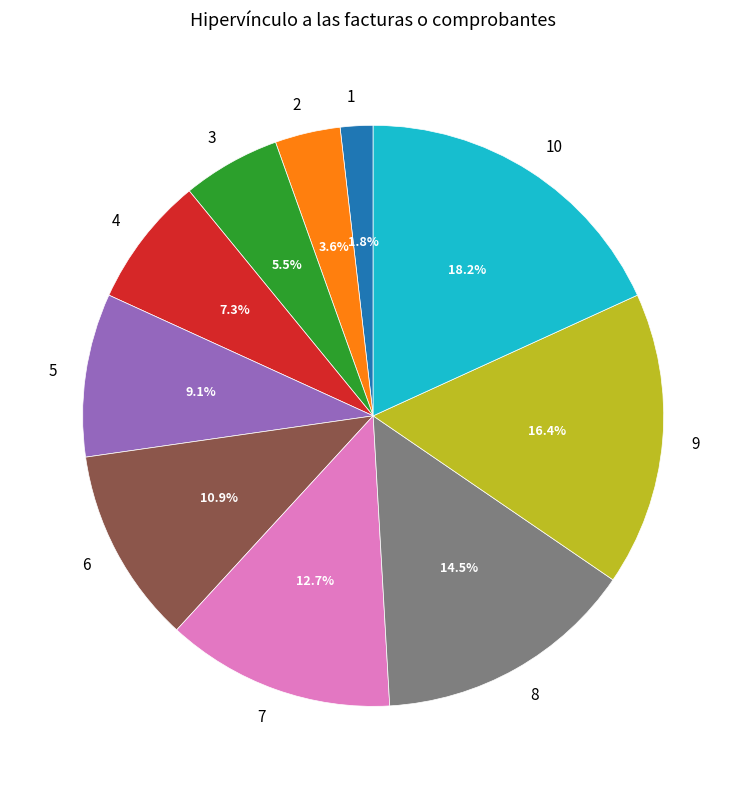

Is there any slice that represents more than half of the pie?

No